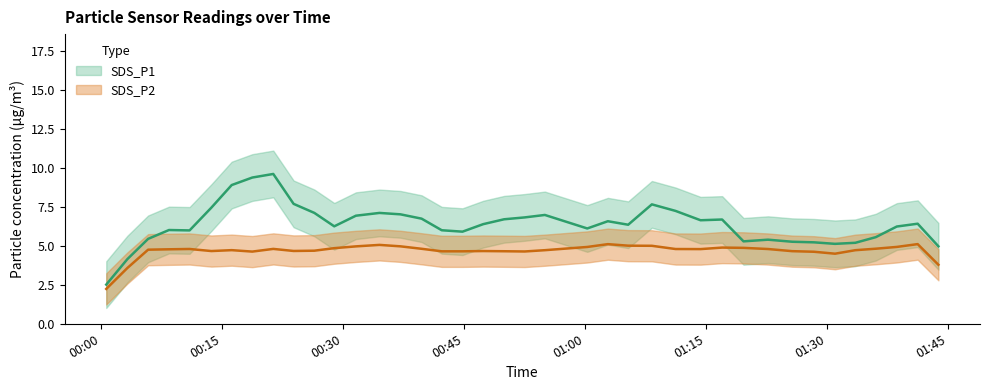

Rank the series at 2021/12/13 01:05:20 from lowest to highest value.

SDS_P2, SDS_P1